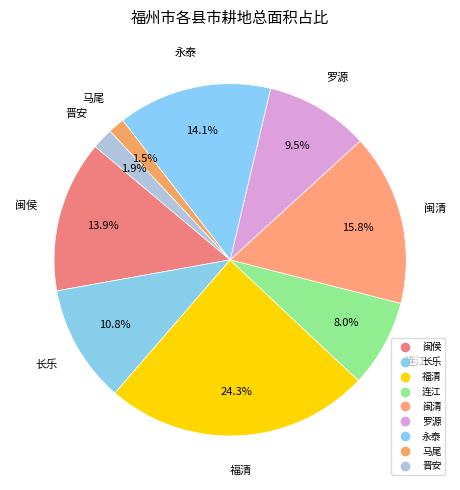

Is there any slice that represents more than half of the pie?

No